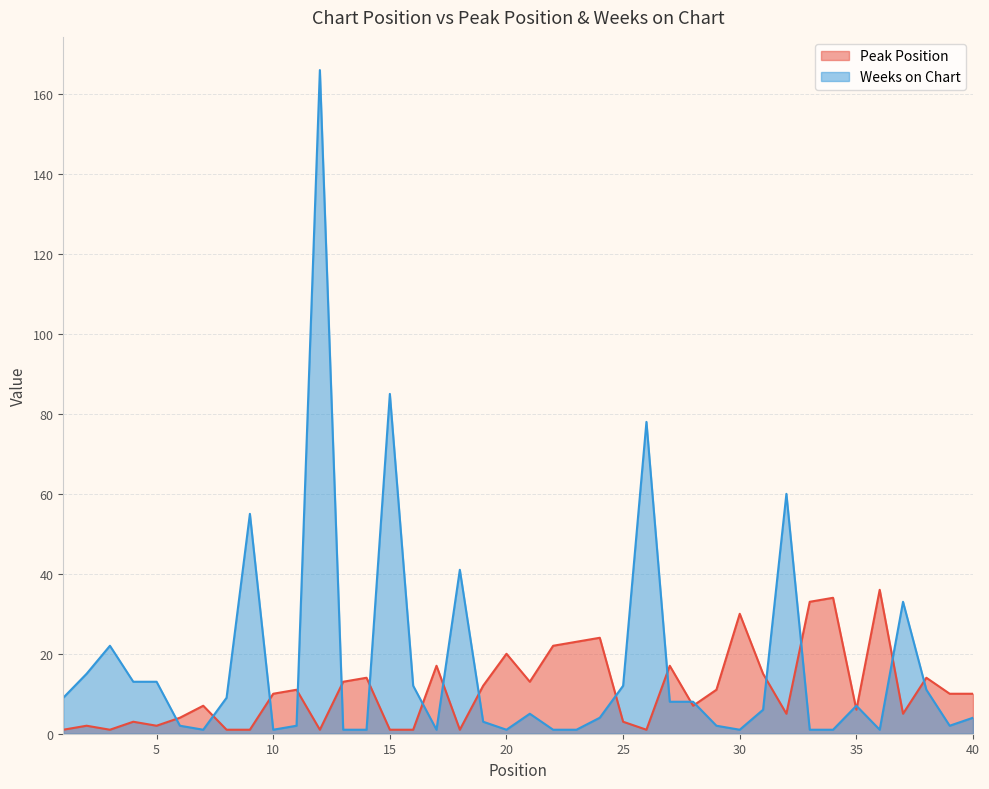

Which series changed the most between 8 and 31?

Peak Position